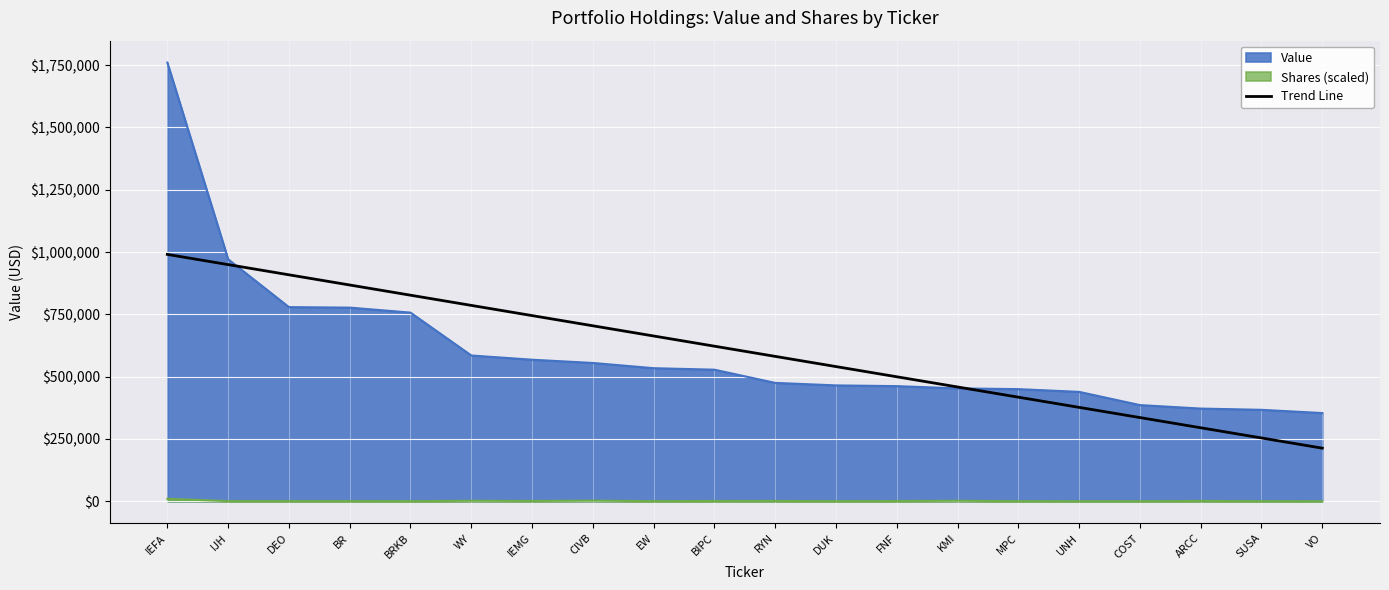

Which label corresponds to the smallest value in the chart?

VO